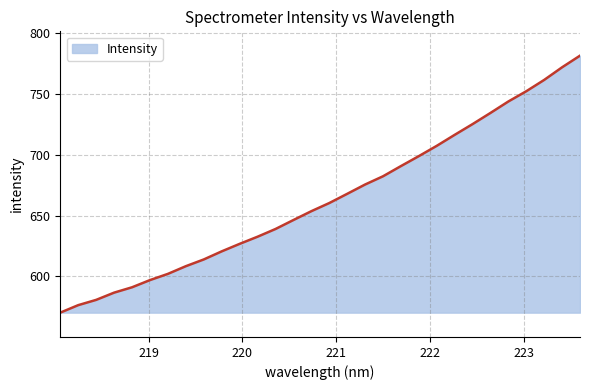

What is the greatest value displayed?

781.4